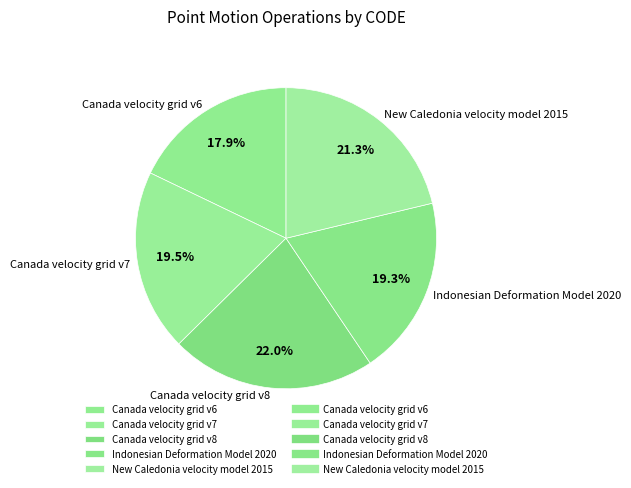

Which has a higher value, Canada velocity grid v8 or New Caledonia velocity model 2015?

Canada velocity grid v8